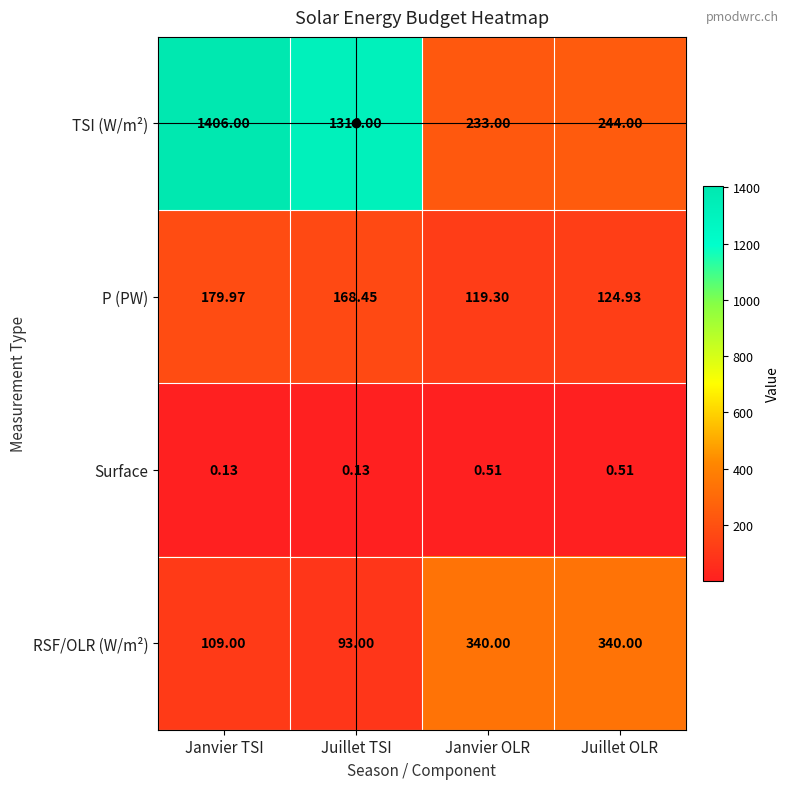

Which series has the largest total across all categories?

TSI (W/m²)